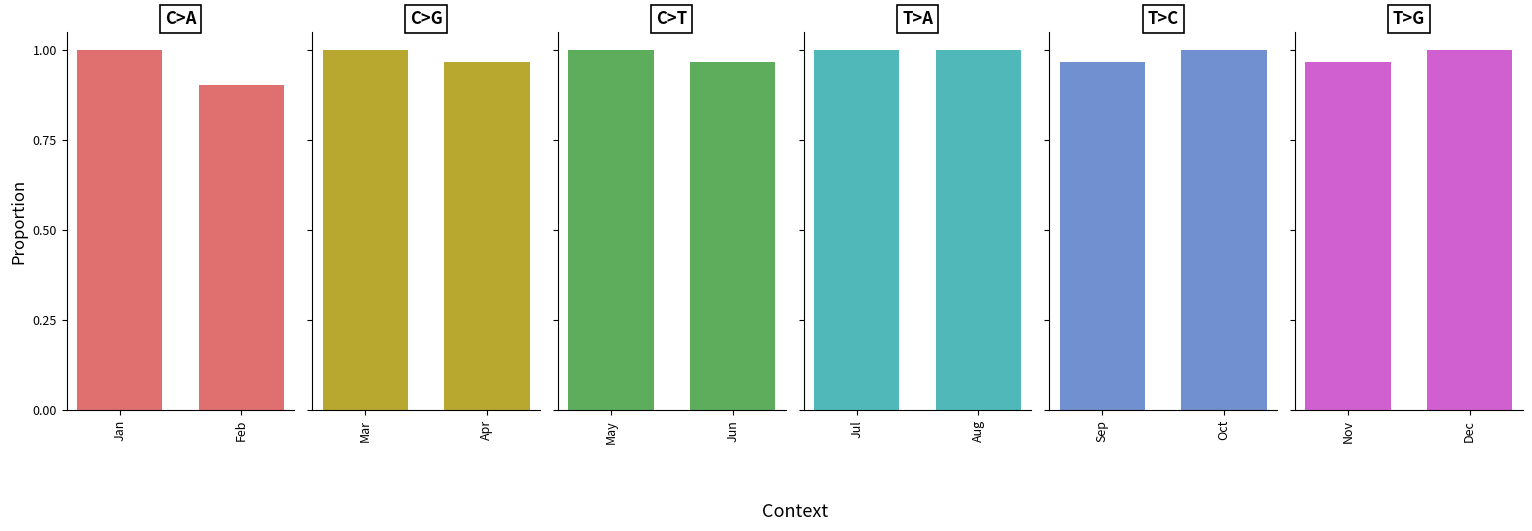

How many data points does each series have?

2